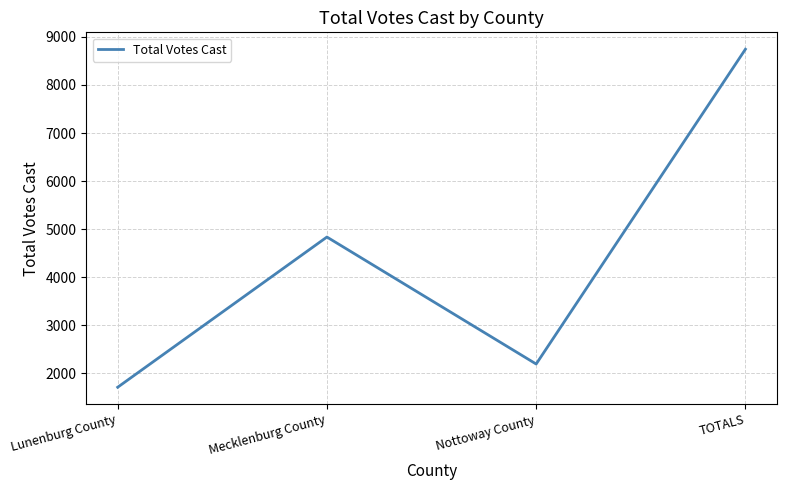

Count the number of categories in the chart.

4